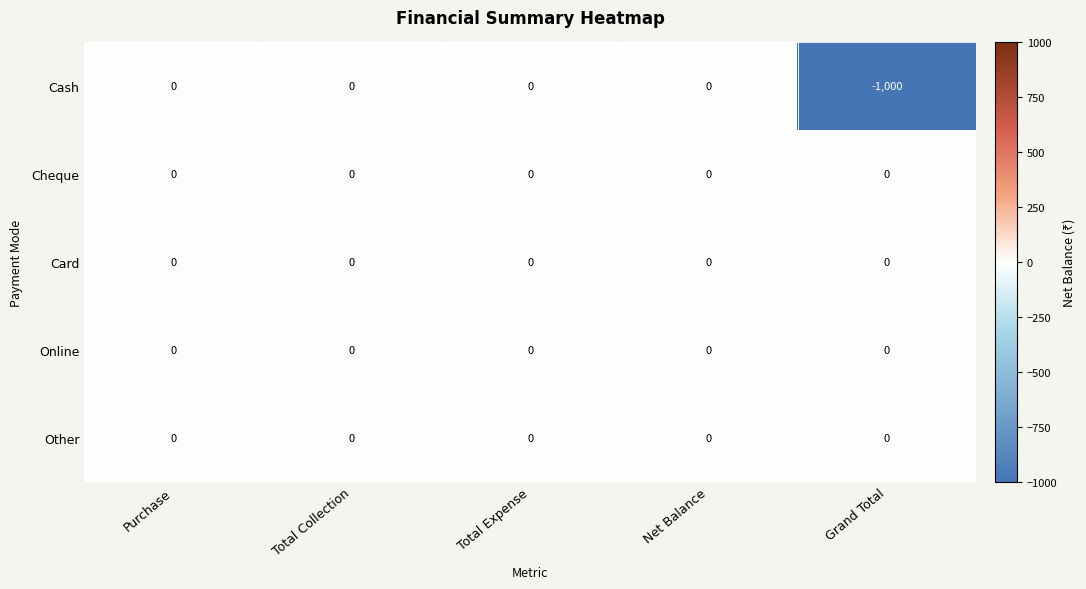

Reading left to right, extract all data points from this chart.

Cash: Purchase=0	Total Collection=0	Total Expense=0	Net Balance=0	Grand Total=-1000
Cheque: Purchase=0	Total Collection=0	Total Expense=0	Net Balance=0	Grand Total=0
Card: Purchase=0	Total Collection=0	Total Expense=0	Net Balance=0	Grand Total=0
Online: Purchase=0	Total Collection=0	Total Expense=0	Net Balance=0	Grand Total=0
Other: Purchase=0	Total Collection=0	Total Expense=0	Net Balance=0	Grand Total=0